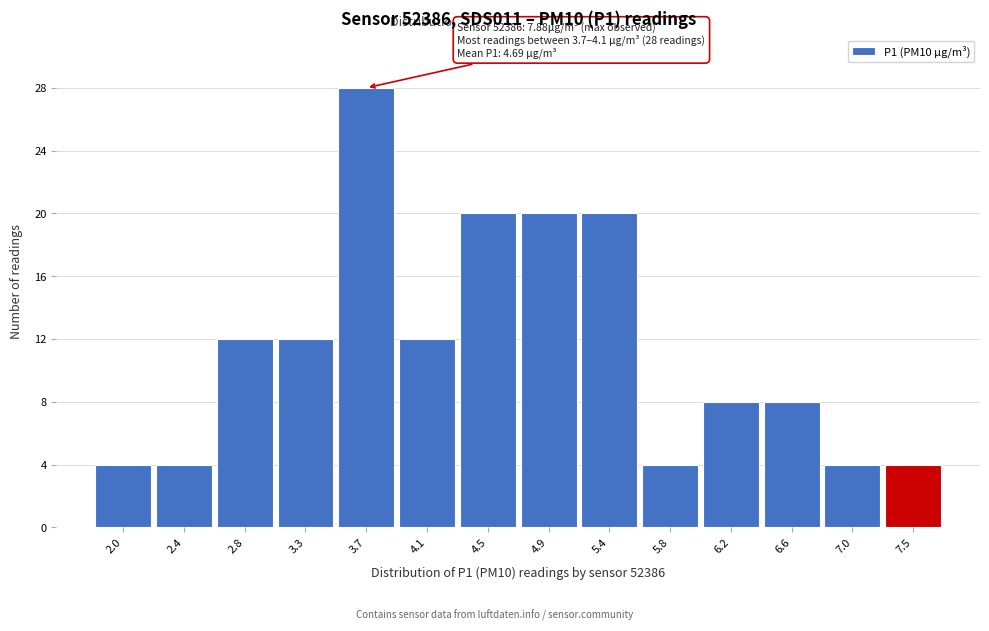

Reading left to right, what are all the values shown in this chart?

4	4	12	12	28	12	20	20	20	4	8	8	4	4